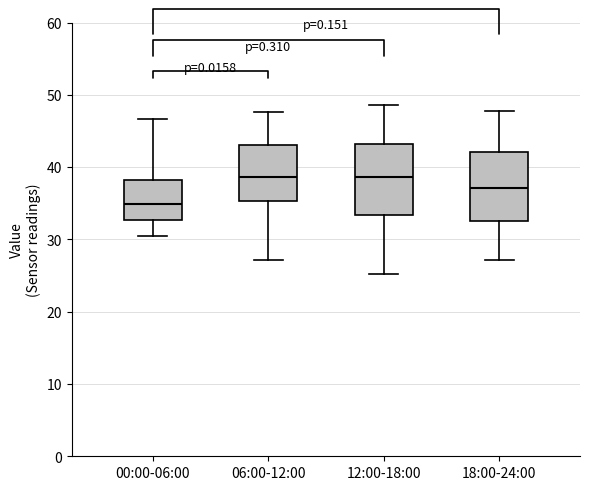

Reading left to right, read every box against the y-axis: the position of its median line, the range the box covers, and the ends of its whiskers. The values are not printed on the chart, so give them approximately, as read against the axis.

00:00-06:00: median 35, box 33 to 38, whiskers 31 to 47
06:00-12:00: median 39, box 35 to 43, whiskers 27 to 48
12:00-18:00: median 39, box 33 to 43, whiskers 25 to 49
18:00-24:00: median 37, box 33 to 42, whiskers 27 to 48